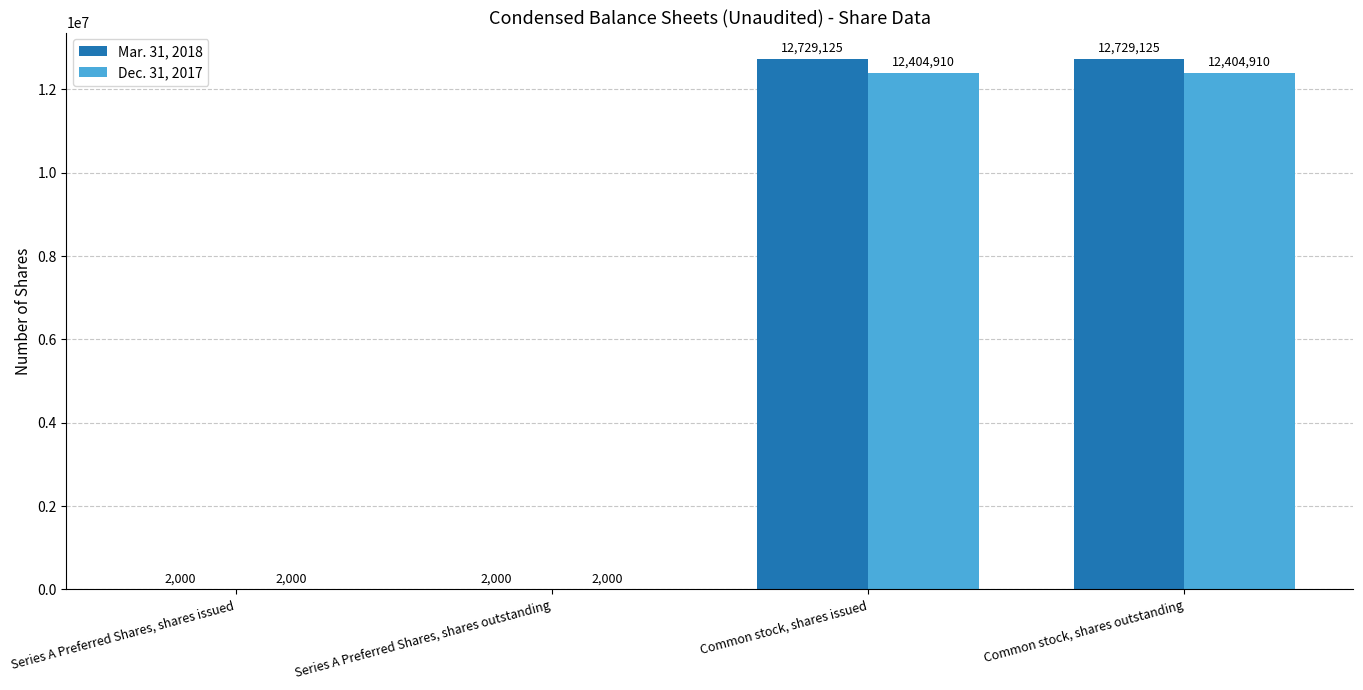

Which series changed the most between Series A Preferred Shares, shares outstanding and Common stock, shares outstanding?

Mar. 31, 2018